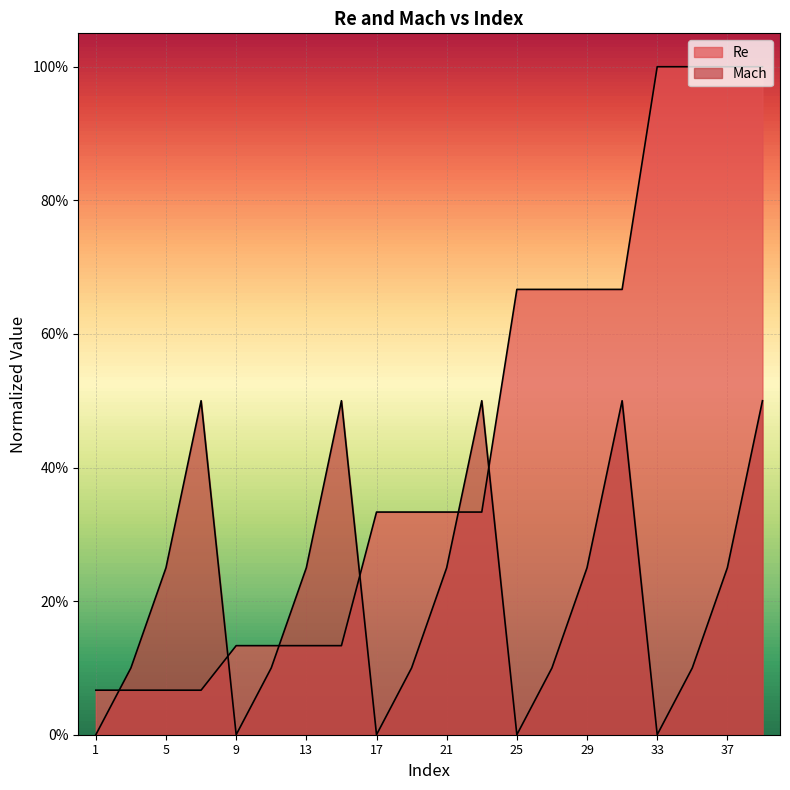

What are all the series names shown in the legend?

Re, Mach